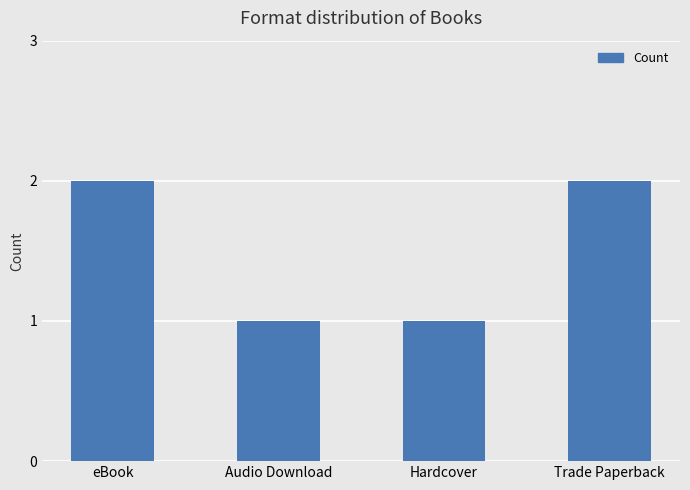

Count the number of categories in the chart.

4